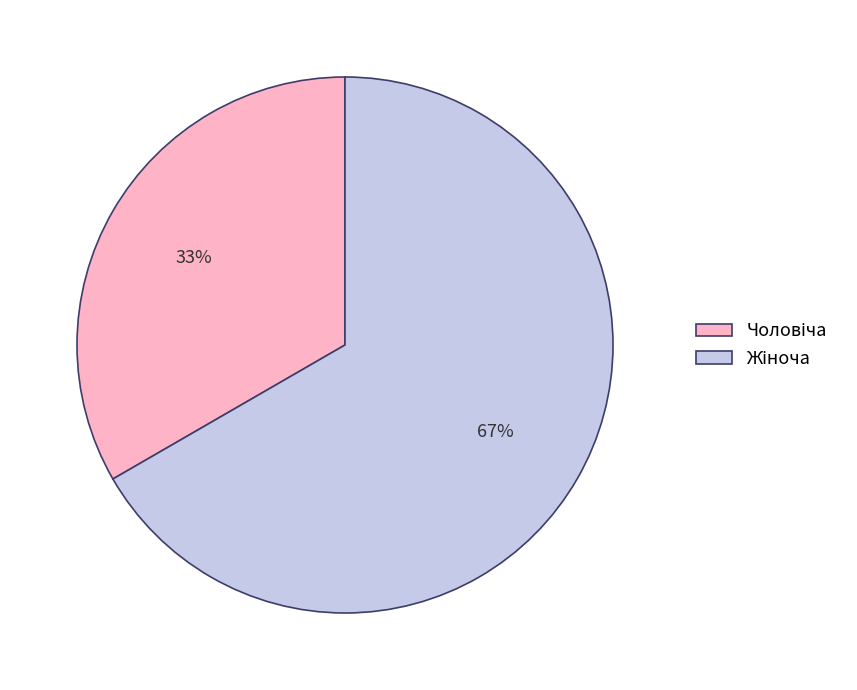

How many slices are in this pie chart?

2